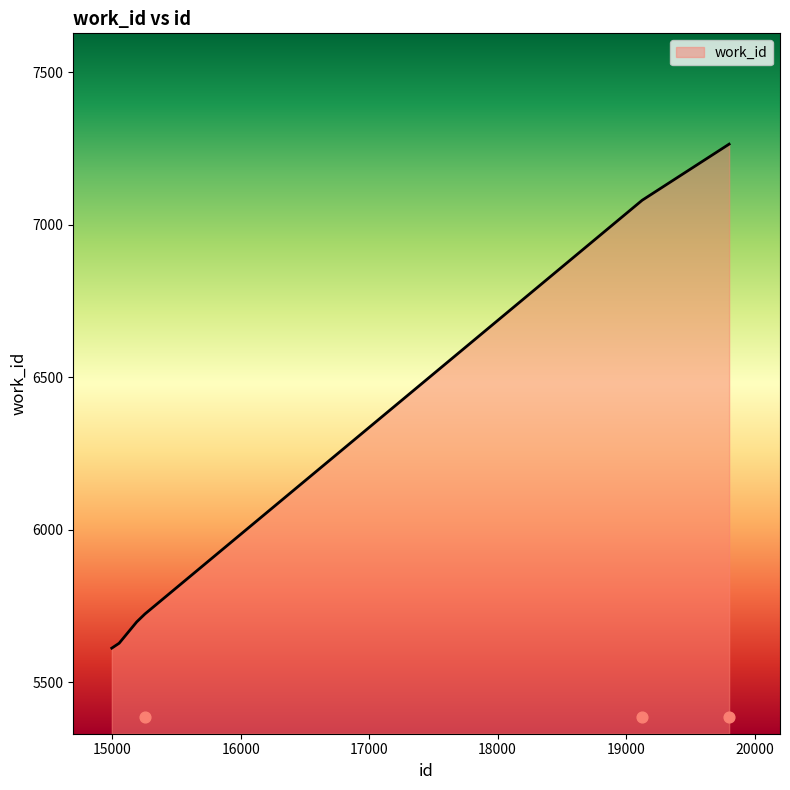

What is the change in value from 15054 to 15255?

+96